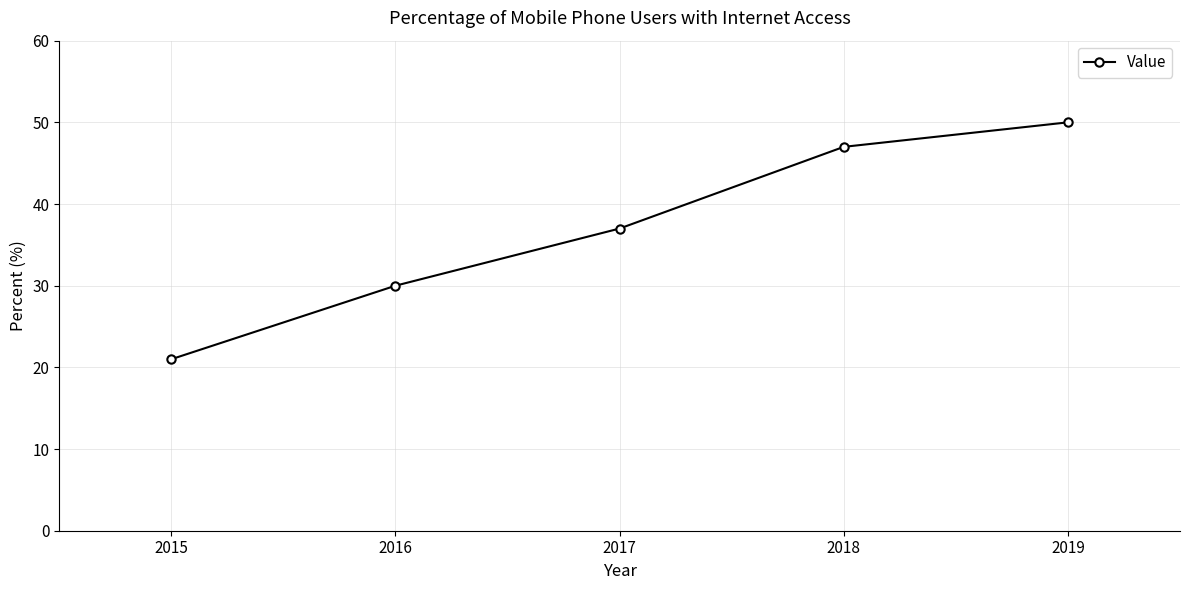

Count the values in the range 30 to 47.

3